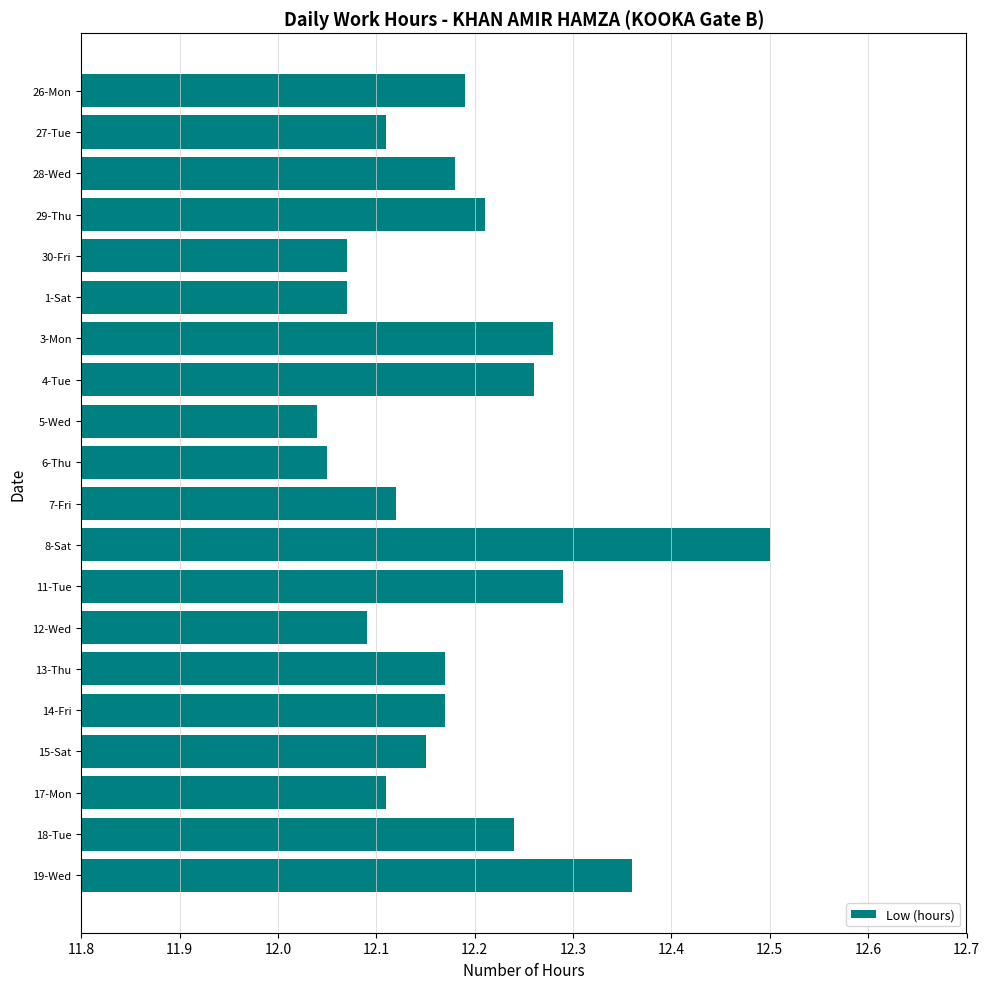

What is the label of the 11th bar from the top?

7-Fri